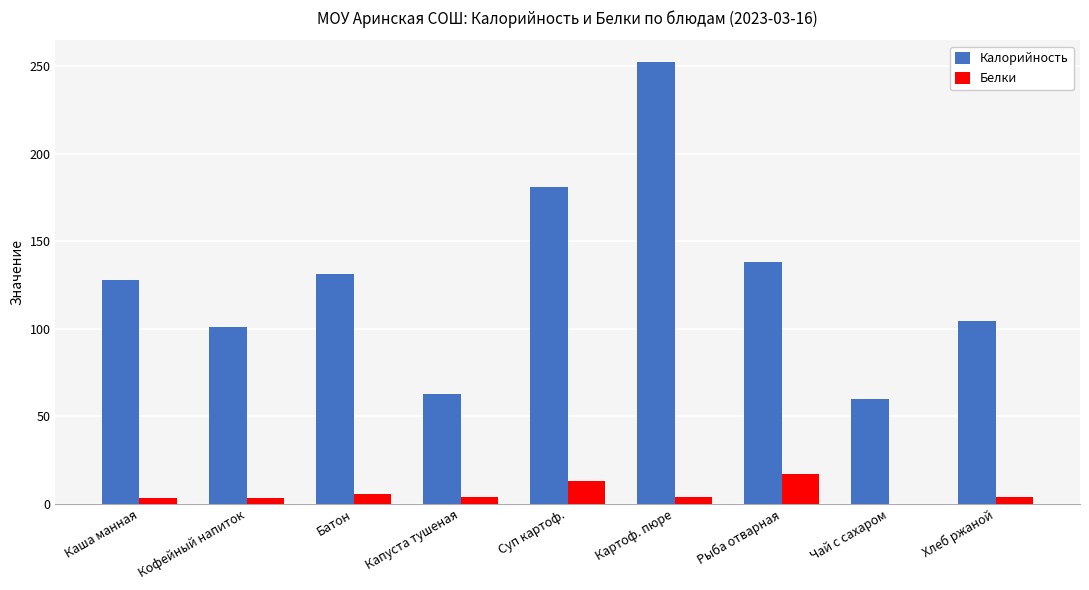

What is the sum of all Калорийность values?

1158.4